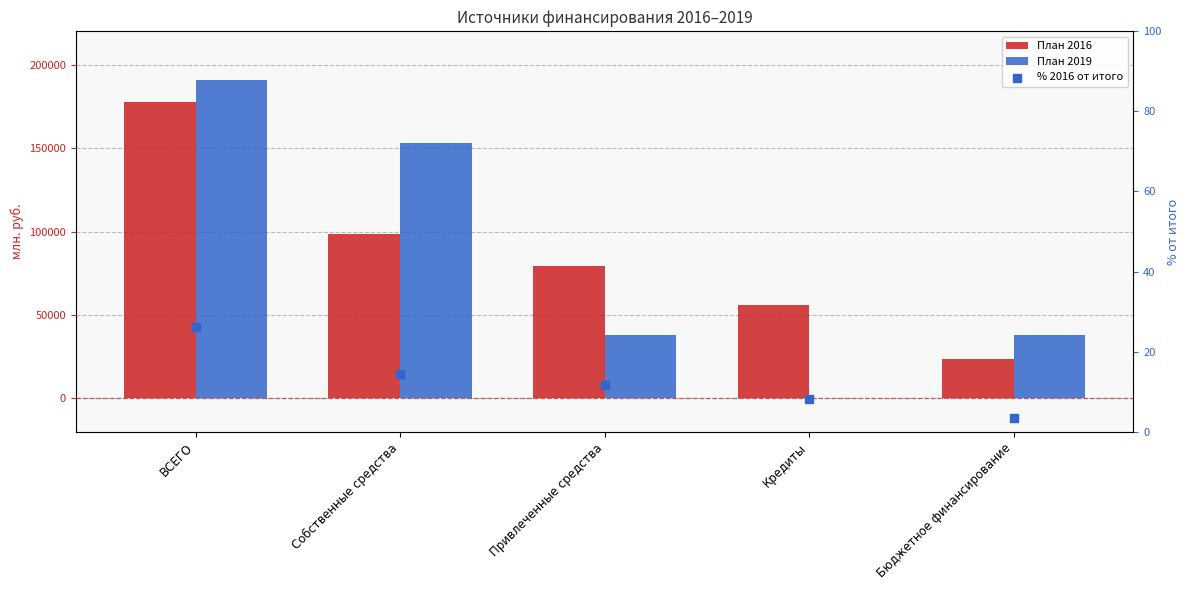

Is the value of % 2016 от итого at Привлеченные средства greater than the value of План 2019 at Бюджетное финансирование?

No